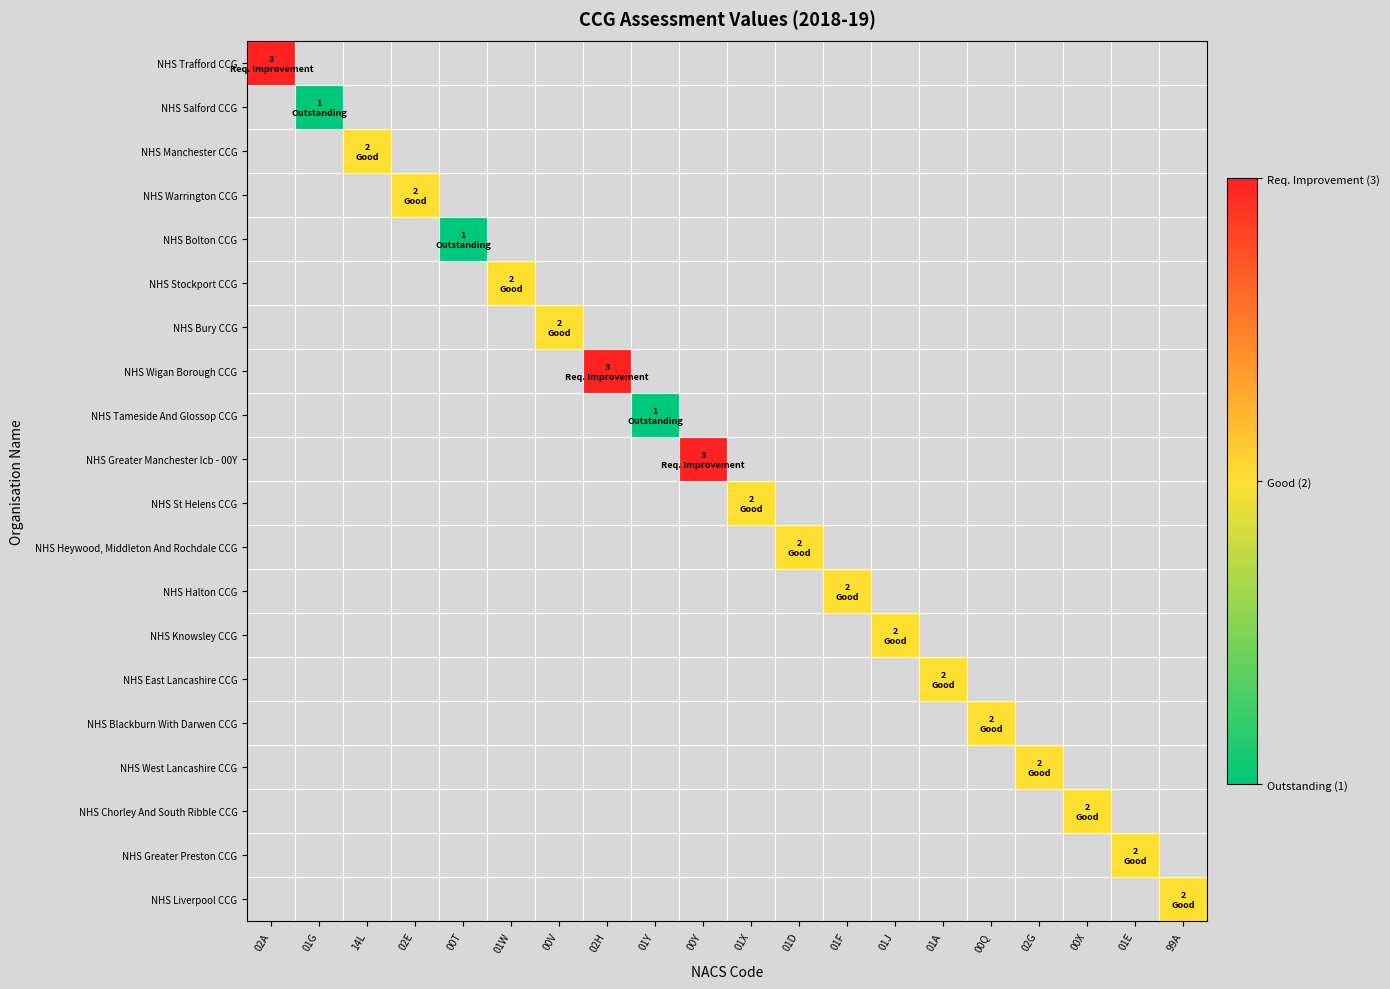

Is the value of NHS Halton CCG at 02A greater than the value of NHS Tameside And Glossop CCG at 02A?

No